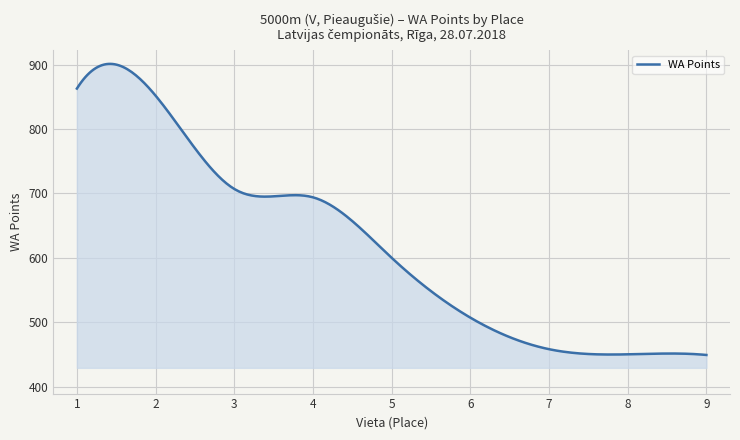

Count the number of categories in the chart.

300